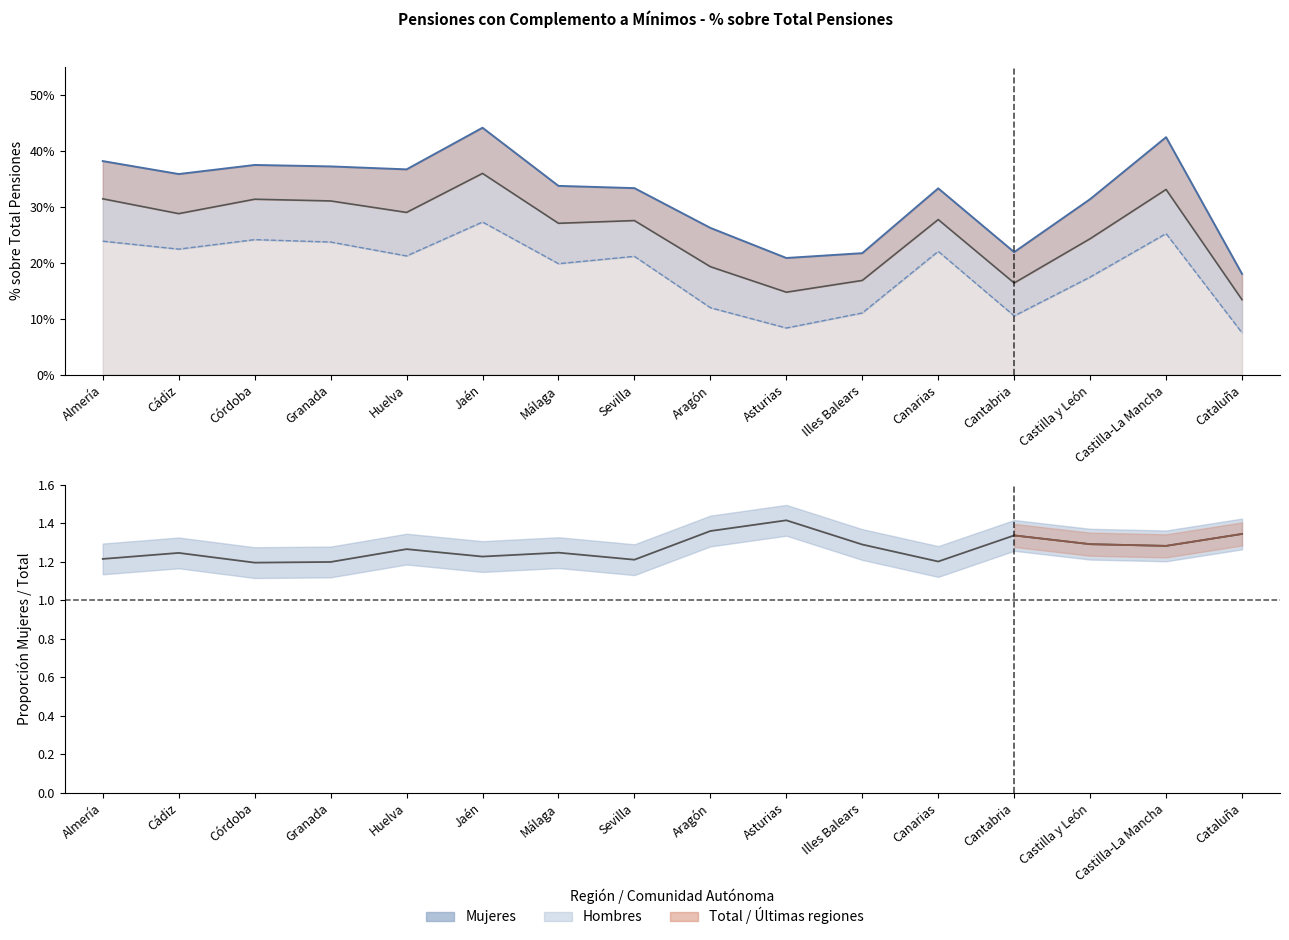

Which has a higher value, Cantabria or Córdoba?

Córdoba